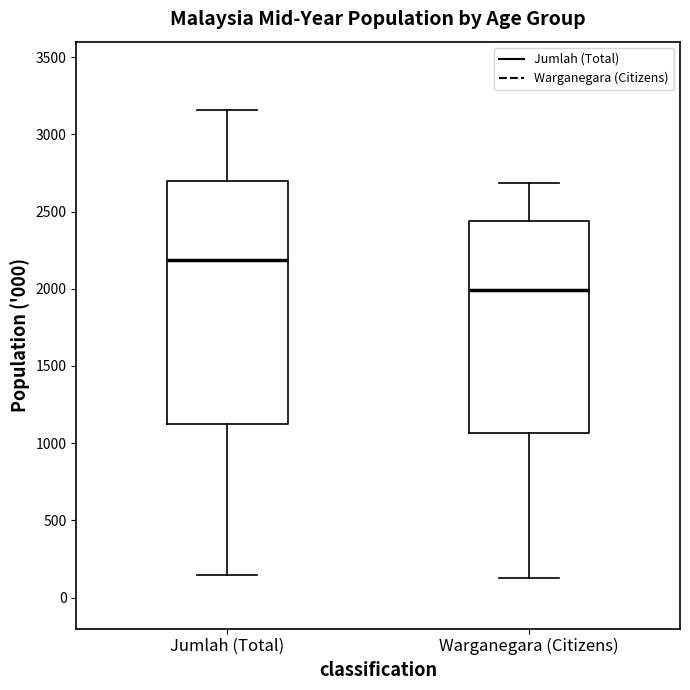

Which box is the tallest, from its lower edge to its upper edge?

Jumlah (Total)